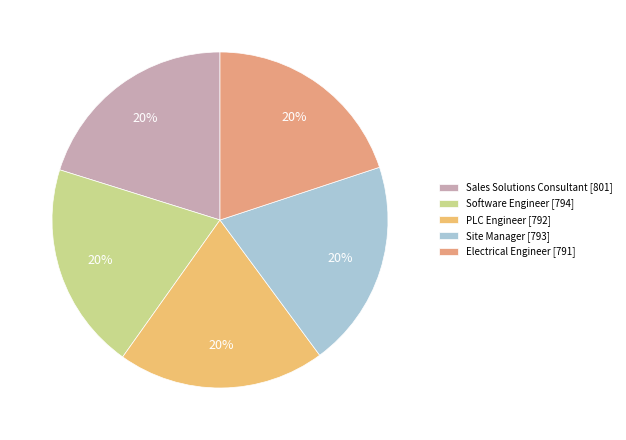

Approximately how many times larger is the value at Site Manager compared to Software Engineer?

1.0